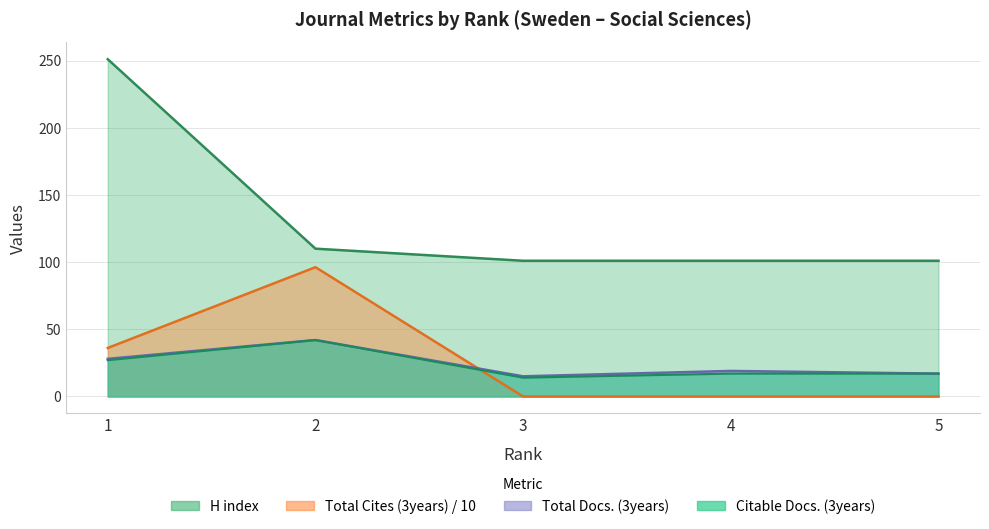

Between 4 and 3, which is larger?

4